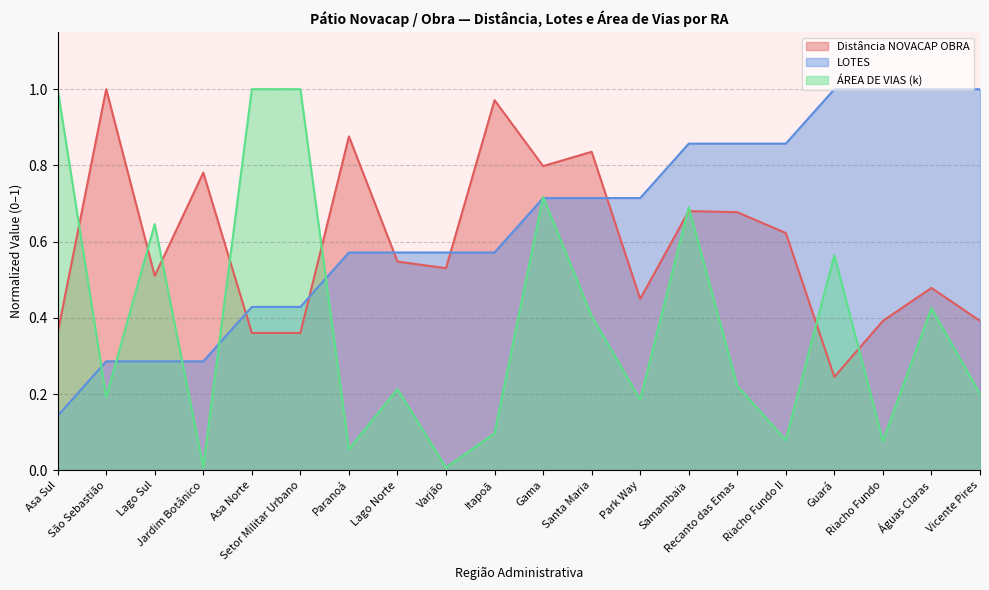

What is the difference between the maximum and second lowest values in the Distância NOVACAP OBRA series?

0.6